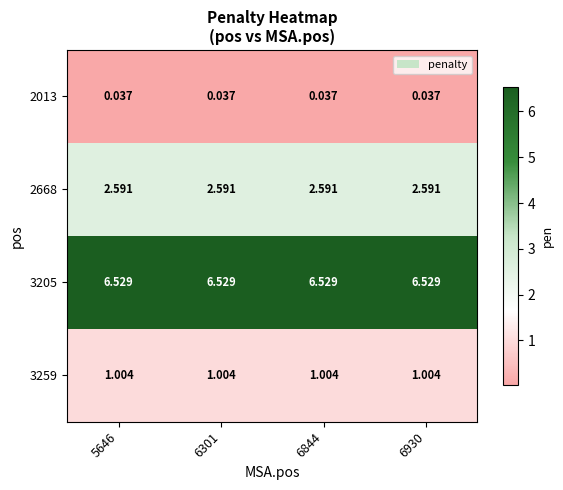

Is the value of 2668 at 5646 greater than the value of 3205 at 6844?

No